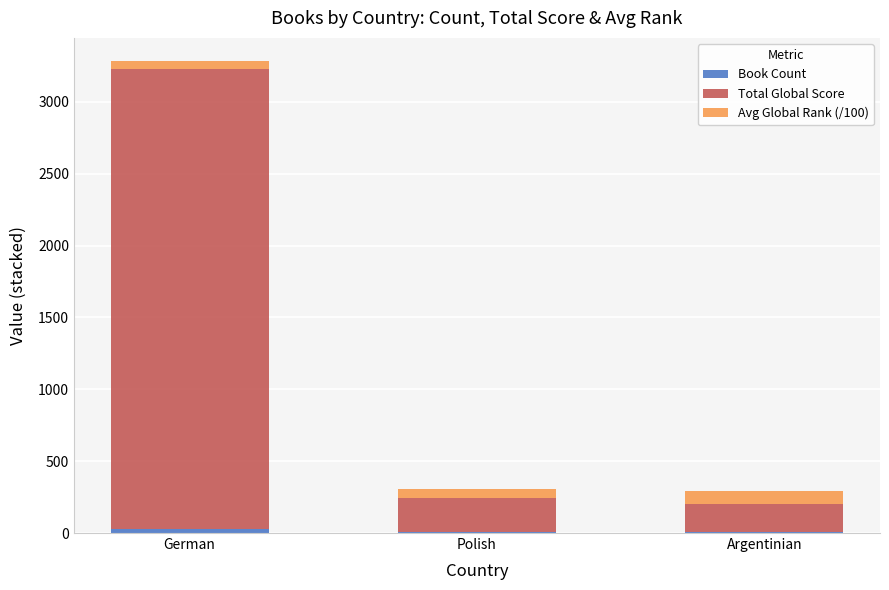

At which category is the sum across all series the highest?

German